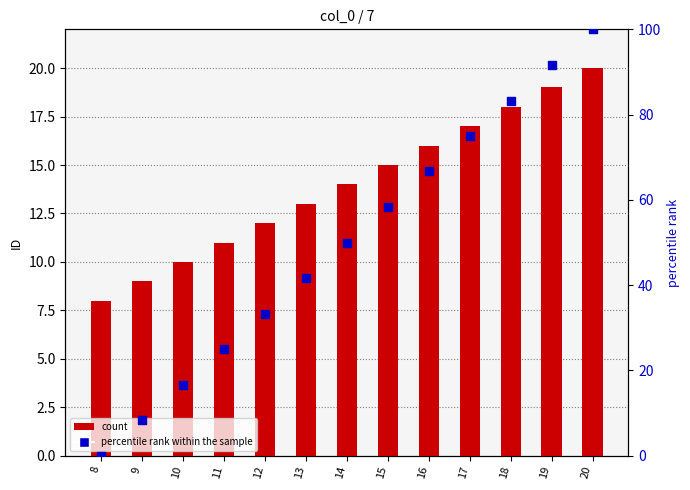

What are all the series names shown in the legend?

count, percentile rank within the sample